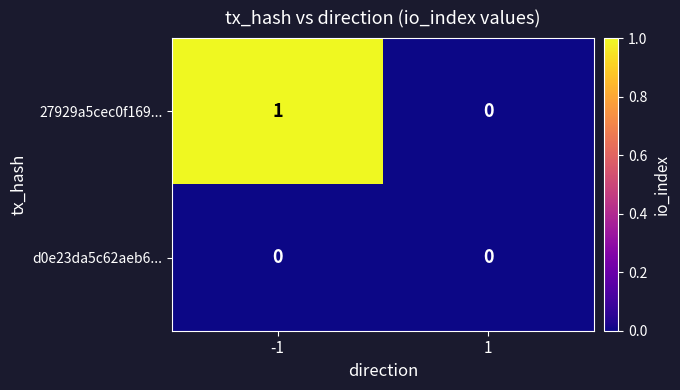

How many data points does each series have?

2